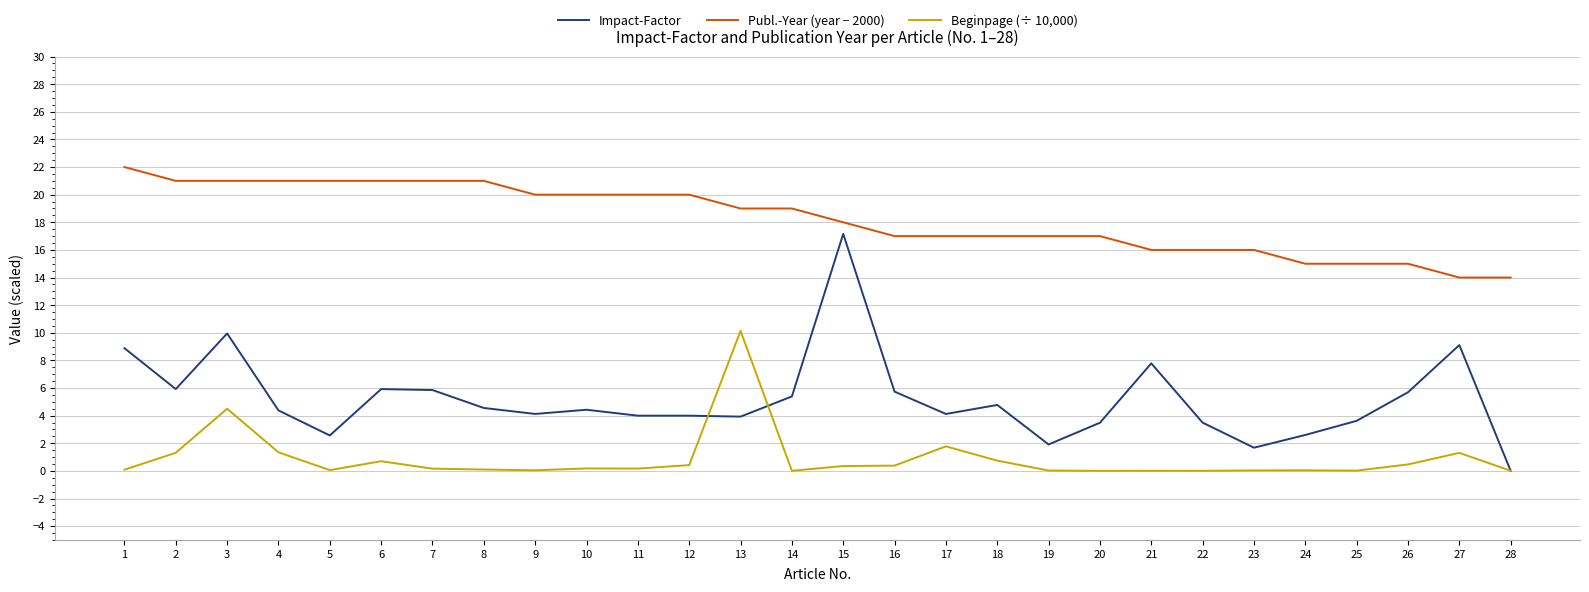

Where is Impact-Factor nearest to the value 8?

21